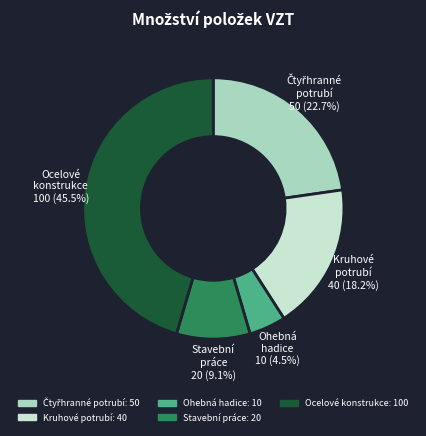

Count the number of slices in the pie.

5